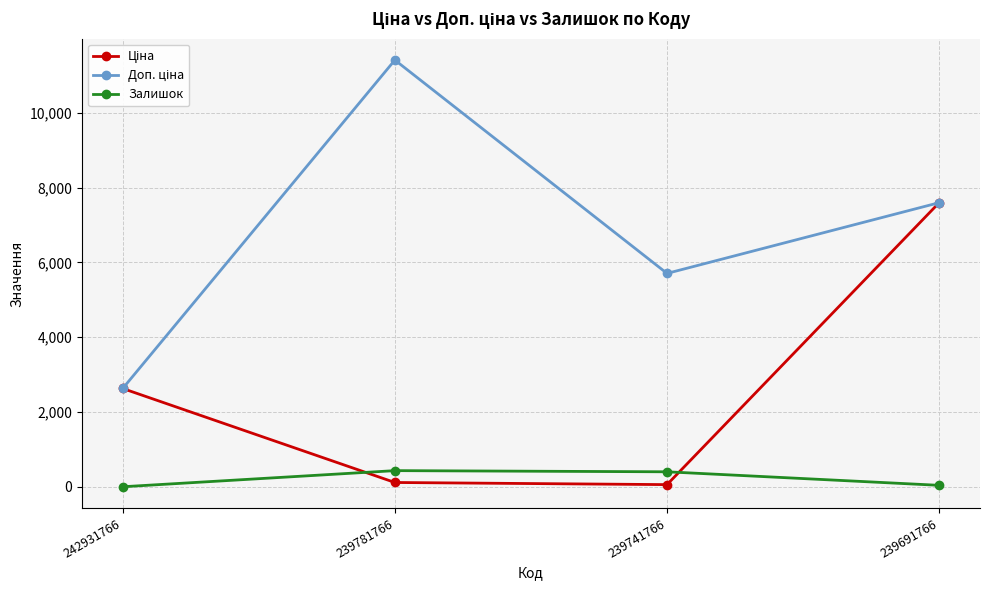

At which category is the sum across all series the highest?

239691766